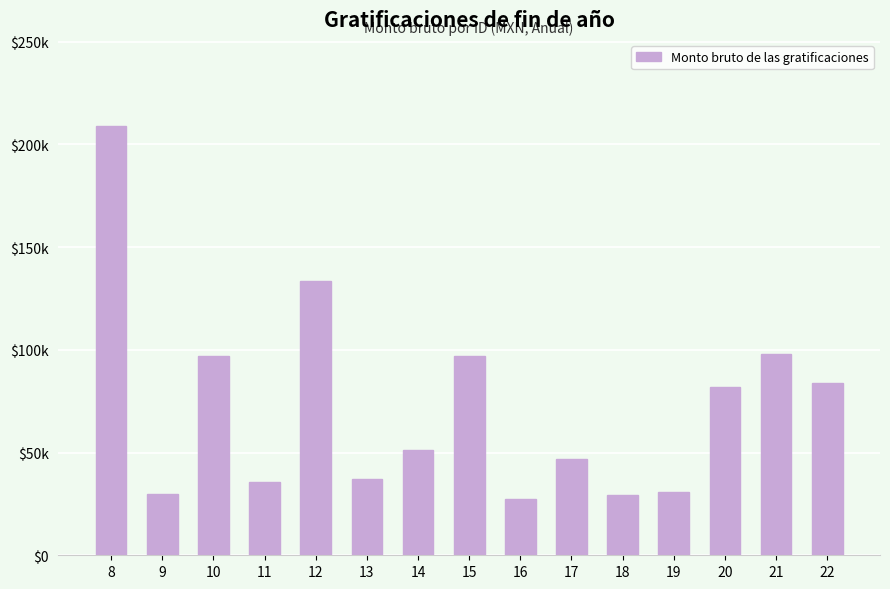

Does the chart contain any negative values?

No